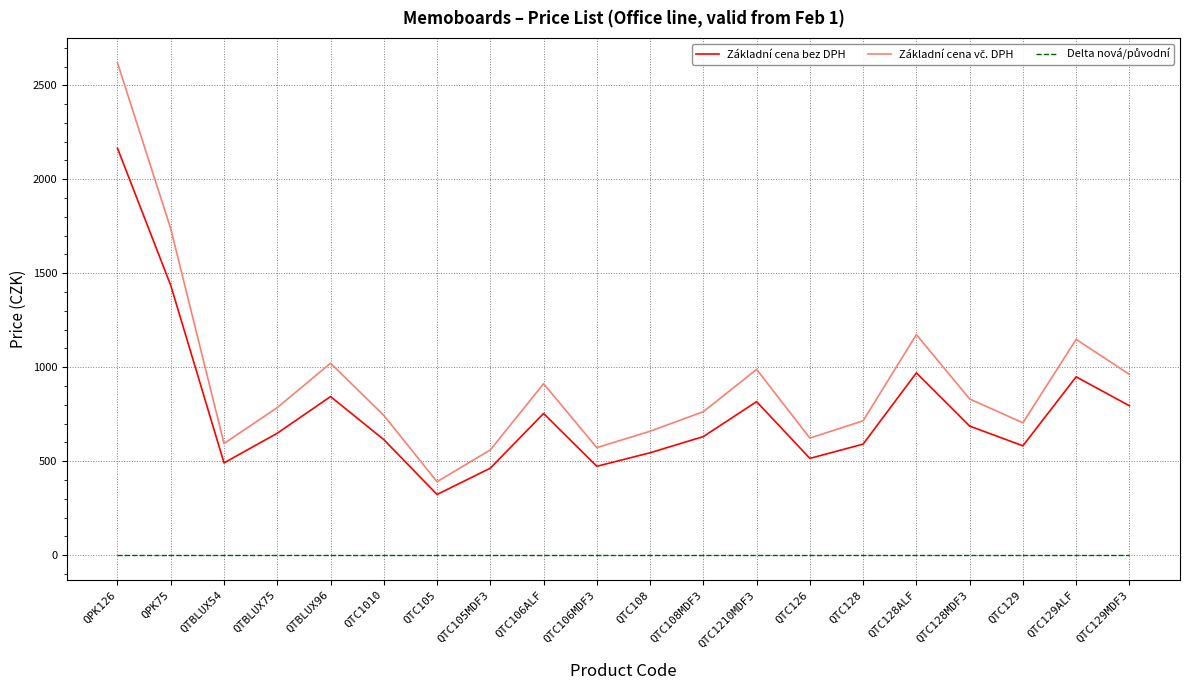

Which category has the lowest value in the Základní cena bez DPH series?

QTC105